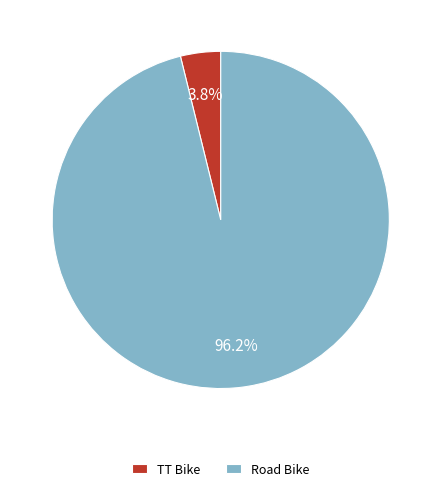

Which category has the biggest portion of the pie?

Road Bike